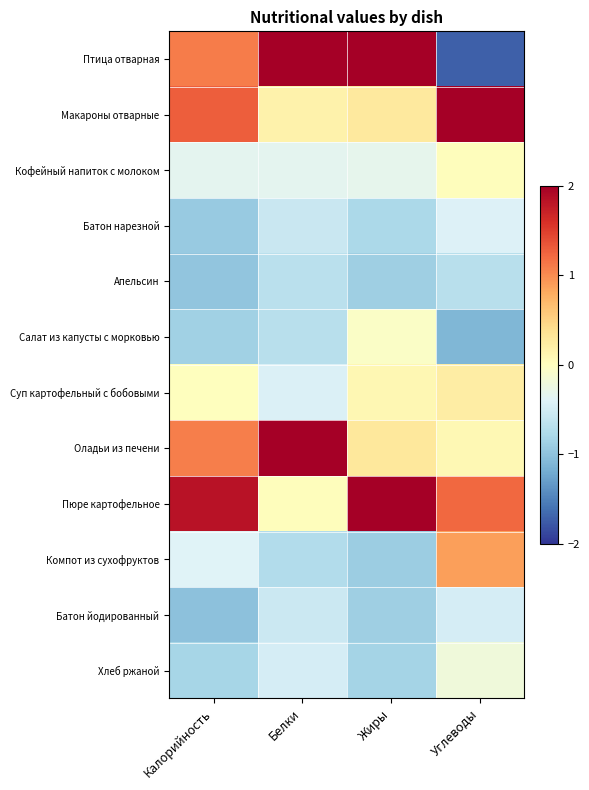

Reading right to left, transcribe all the data shown in this chart.

Птица отварная: Углеводы=-1.7	Жиры=2.0	Белки=2.1	Калорийность=1.1
Макароны отварные: Углеводы=2.1	Жиры=0.3	Белки=0.2	Калорийность=1.3
Кофейный напиток с молоком: Углеводы=0.0	Жиры=-0.3	Белки=-0.3	Калорийность=-0.3
Батон нарезной: Углеводы=-0.4	Жиры=-0.8	Белки=-0.6	Калорийность=-0.9
Апельсин: Углеводы=-0.7	Жиры=-0.9	Белки=-0.7	Калорийность=-1.0
Салат из капусты с морковью: Углеводы=-1.1	Жиры=-0.1	Белки=-0.7	Калорийность=-0.9
Суп картофельный с бобовыми: Углеводы=0.2	Жиры=0.1	Белки=-0.4	Калорийность=0.0
Оладьи из печени: Углеводы=0.1	Жиры=0.3	Белки=2.2	Калорийность=1.1
Пюре картофельное: Углеводы=1.2	Жиры=2.0	Белки=0.0	Калорийность=1.8
Компот из сухофруктов: Углеводы=0.9	Жиры=-0.9	Белки=-0.7	Калорийность=-0.4
Батон йодированный: Углеводы=-0.5	Жиры=-0.9	Белки=-0.6	Калорийность=-1.0
Хлеб ржаной: Углеводы=-0.2	Жиры=-0.8	Белки=-0.5	Калорийность=-0.8